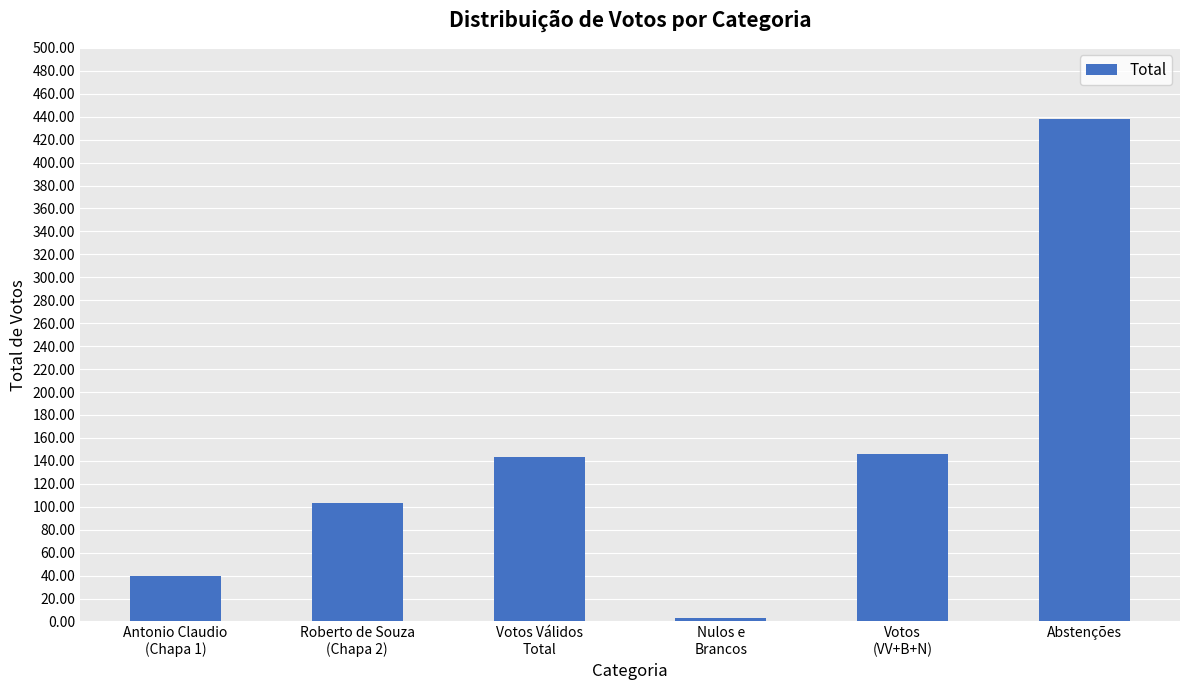

What is the label of the 5th bar from the left?

Votos
(VV+B+N)